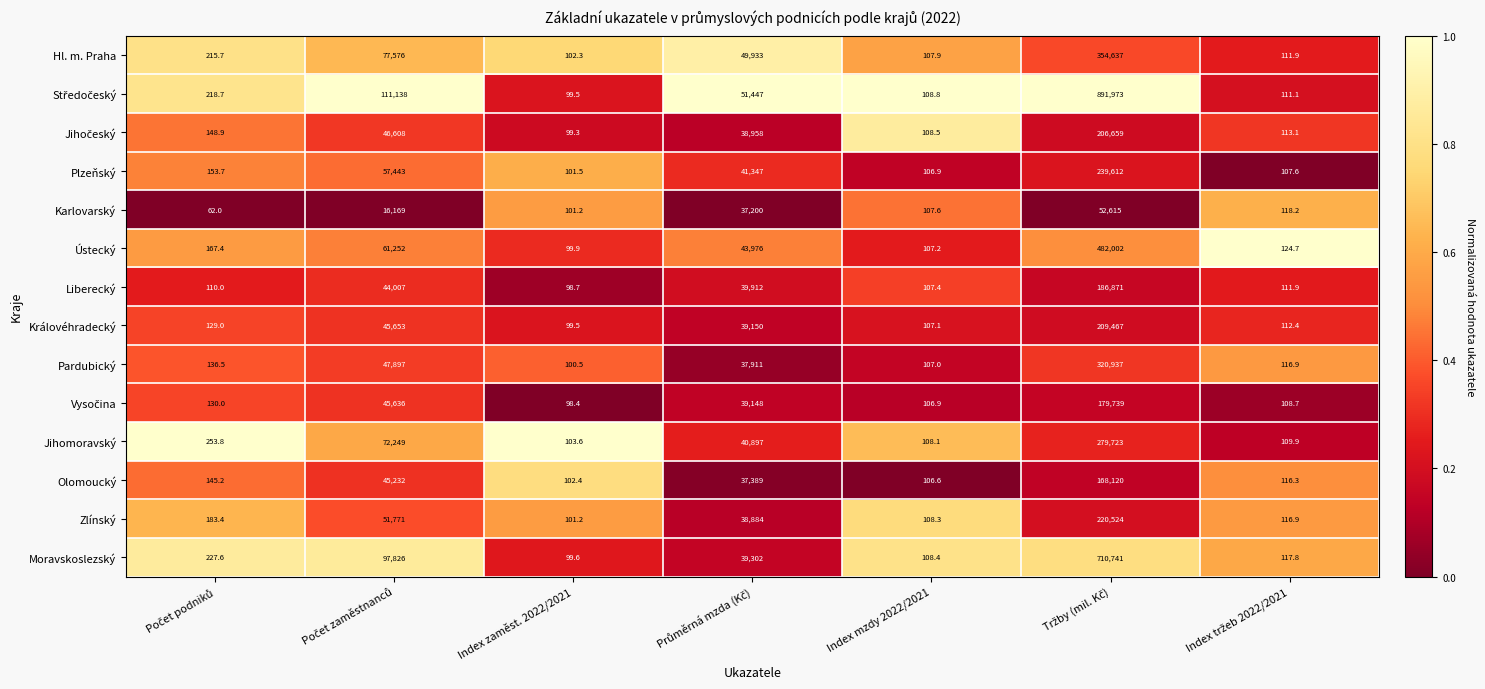

What is the difference between the maximum and minimum values in the Jihomoravský series?

279619.4